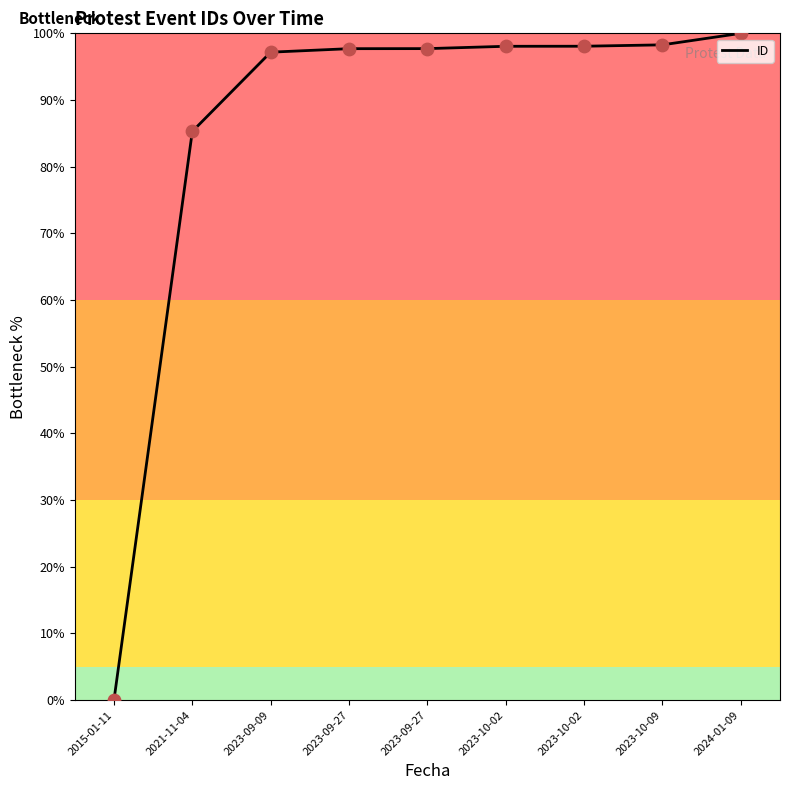

Which has a higher value, 2023-09-27 or 2021-11-04?

2023-09-27